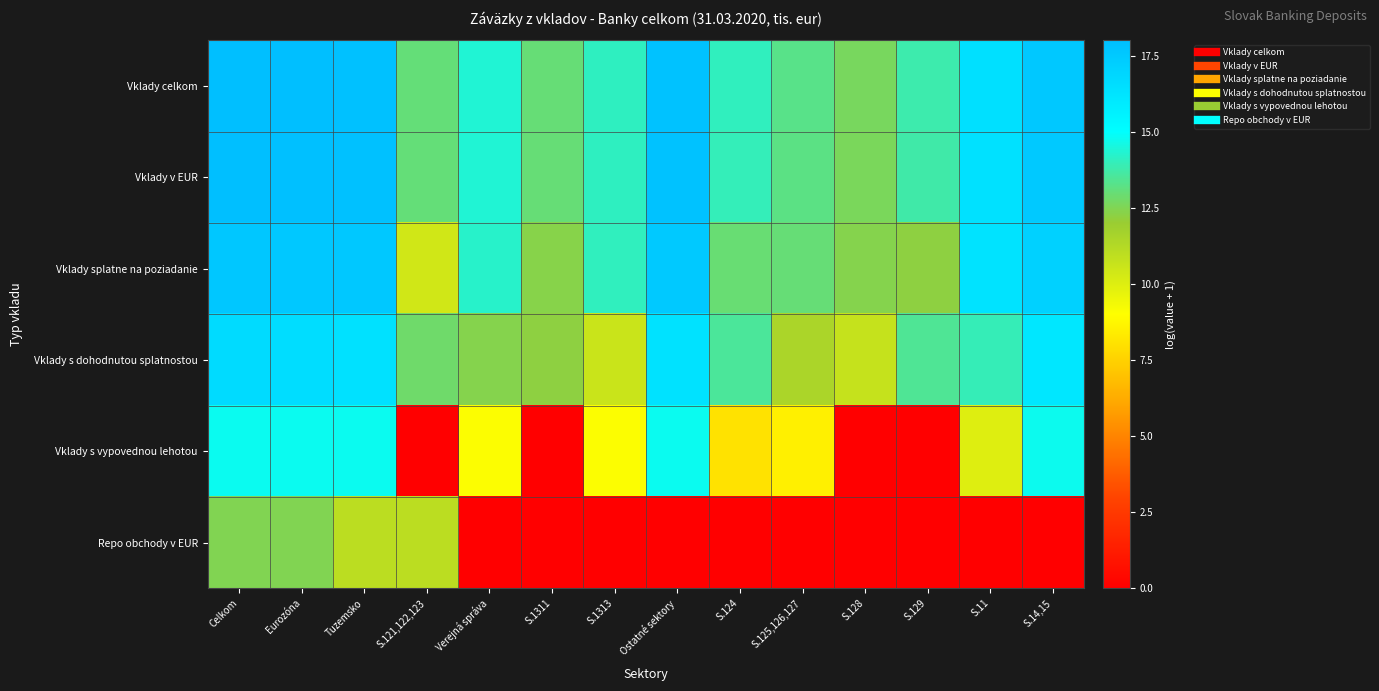

Between S.1311 and S.14,15, which series saw the biggest shift?

Vklady s vypovednou lehotou